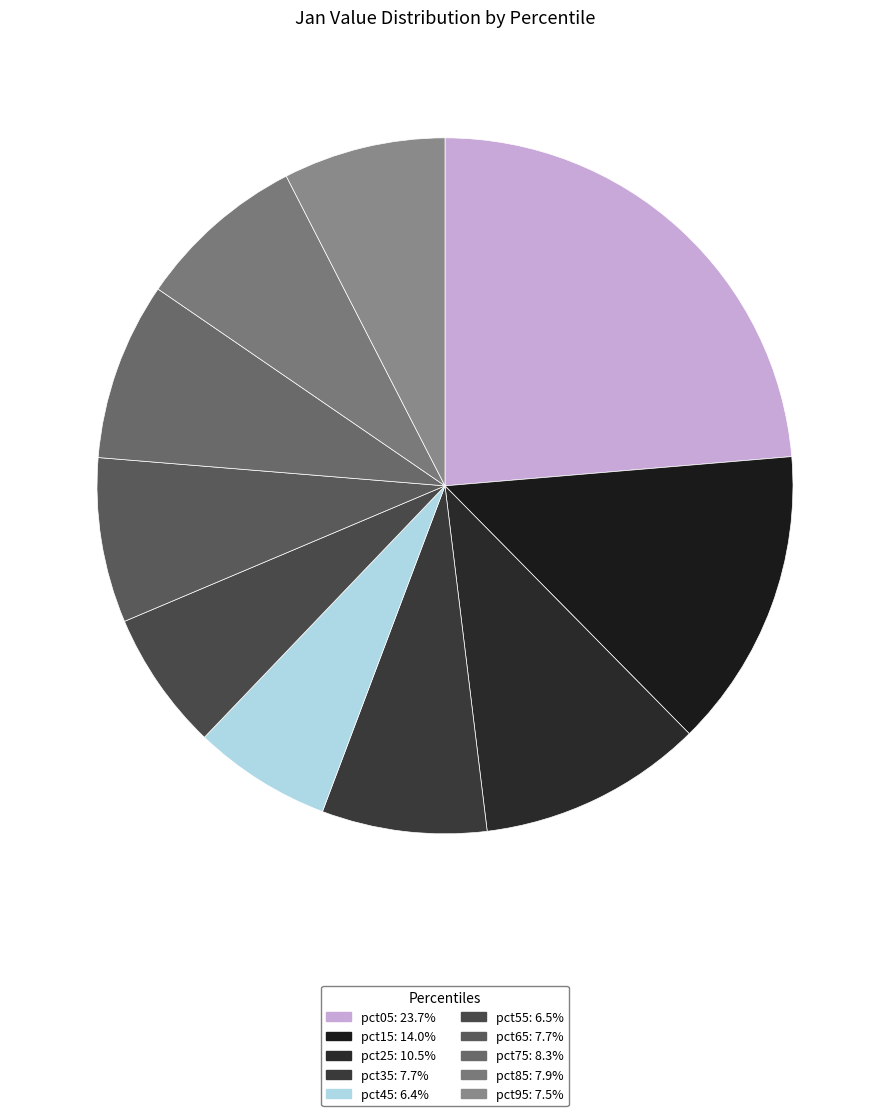

What is the smallest slice in the pie chart?

pct45